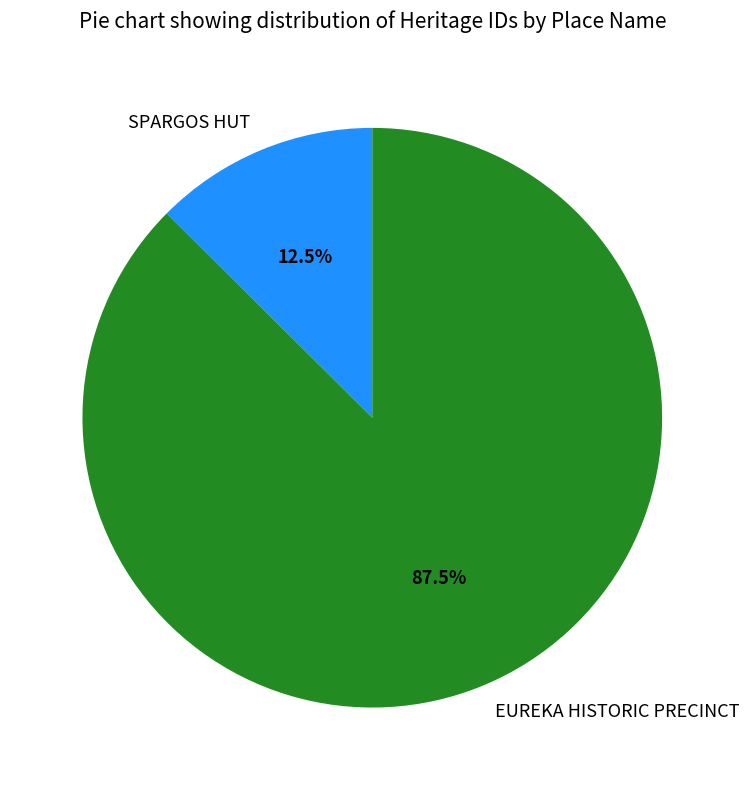

To the nearest percent, what is the difference between the largest and smallest slice percentages?

75%